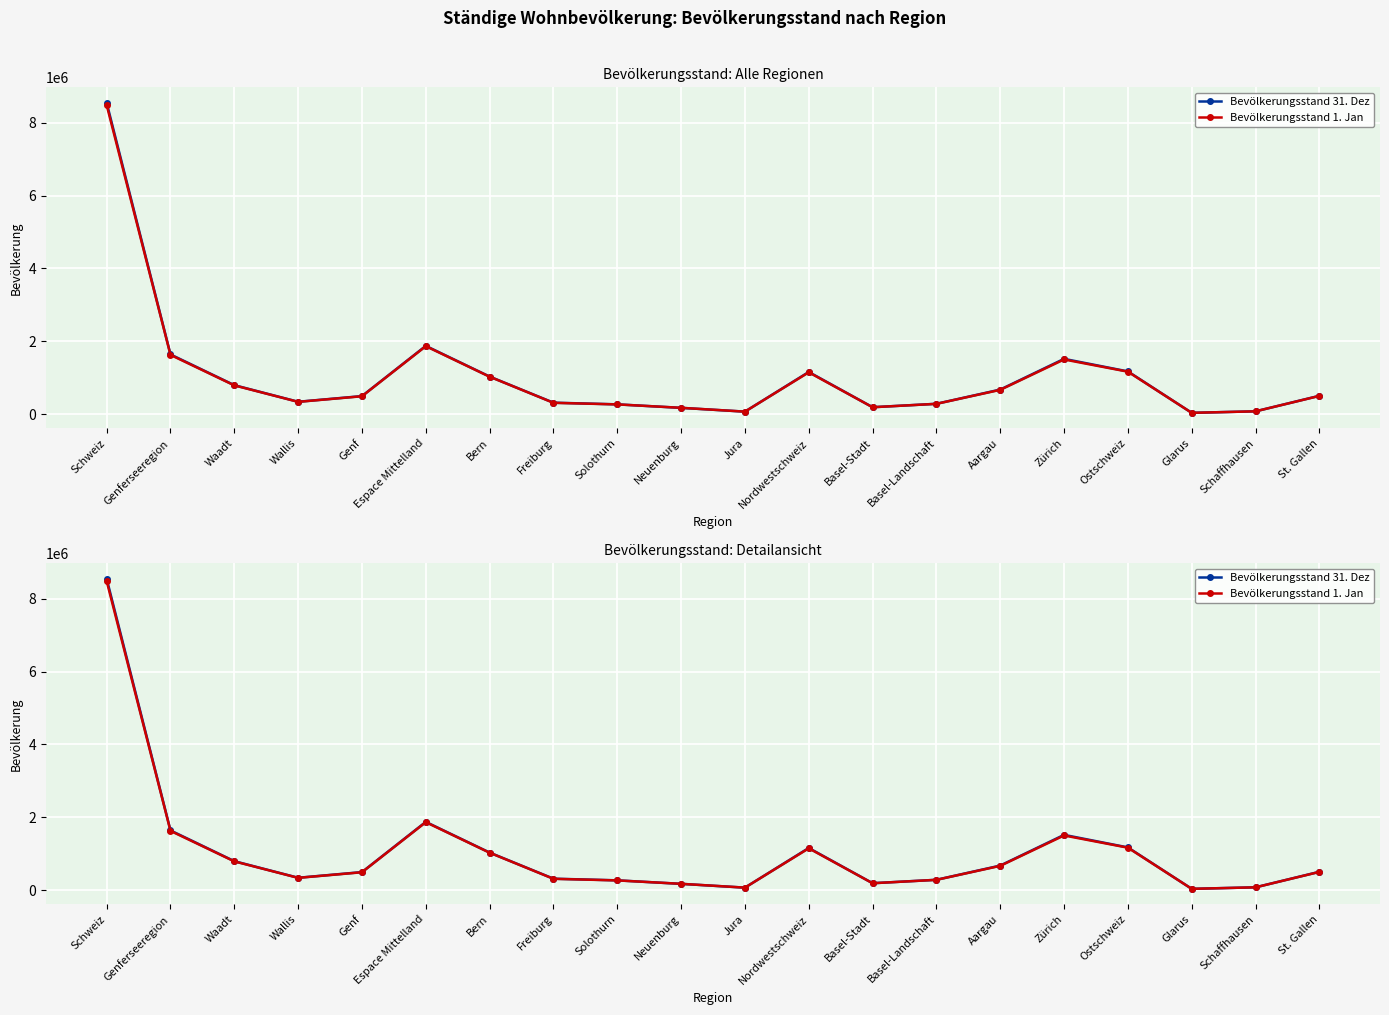

What is the total value across all series at Bern?

2066103